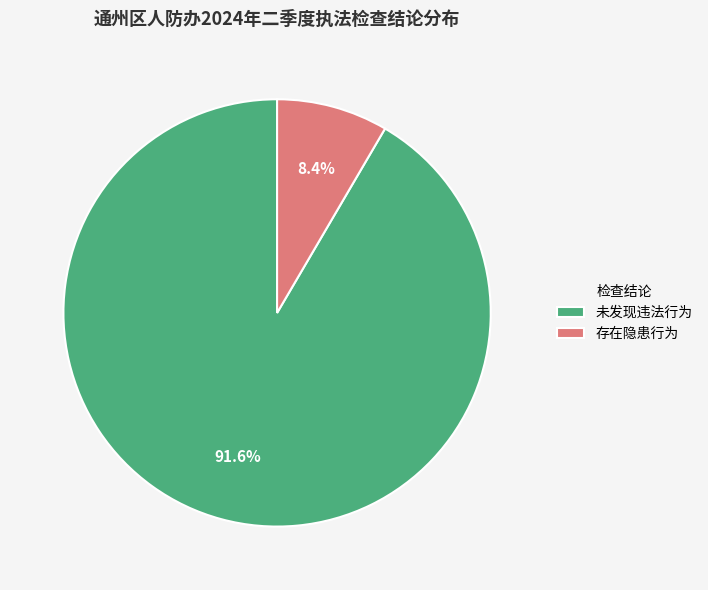

To the nearest percent, what is the average slice percentage?

50%